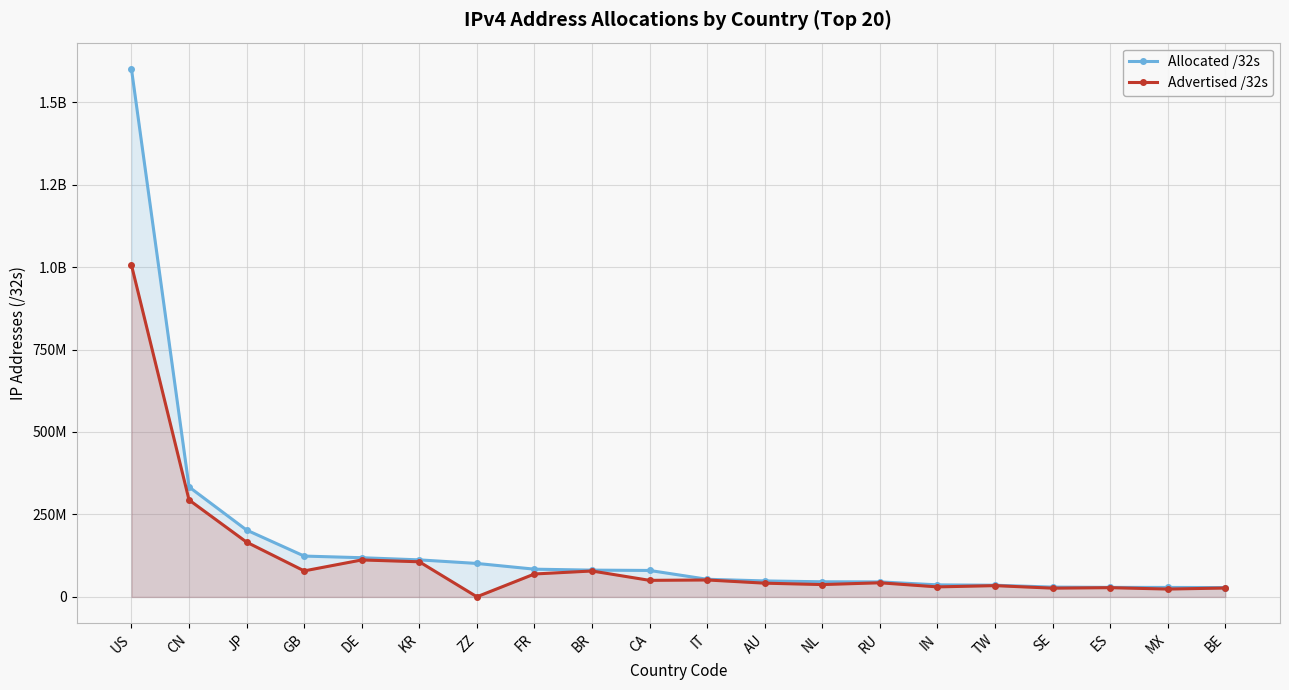

True or false: Advertised /32s and Allocated /32s cross at least once.

False